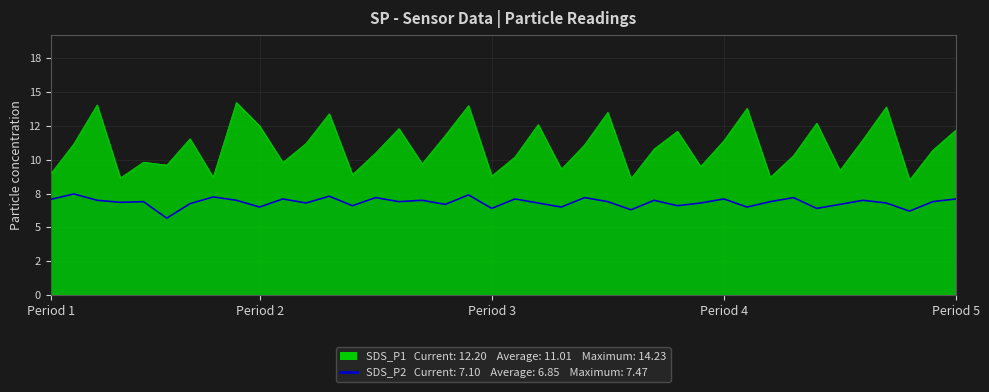

How many interior local peaks (higher than both neighbors) does the data have?

14